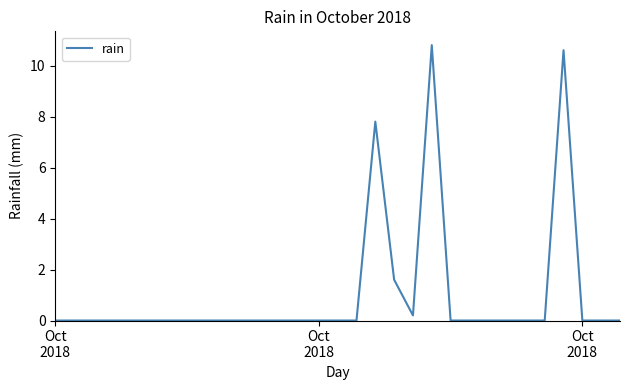

What is the maximum value shown in the chart?

10.8